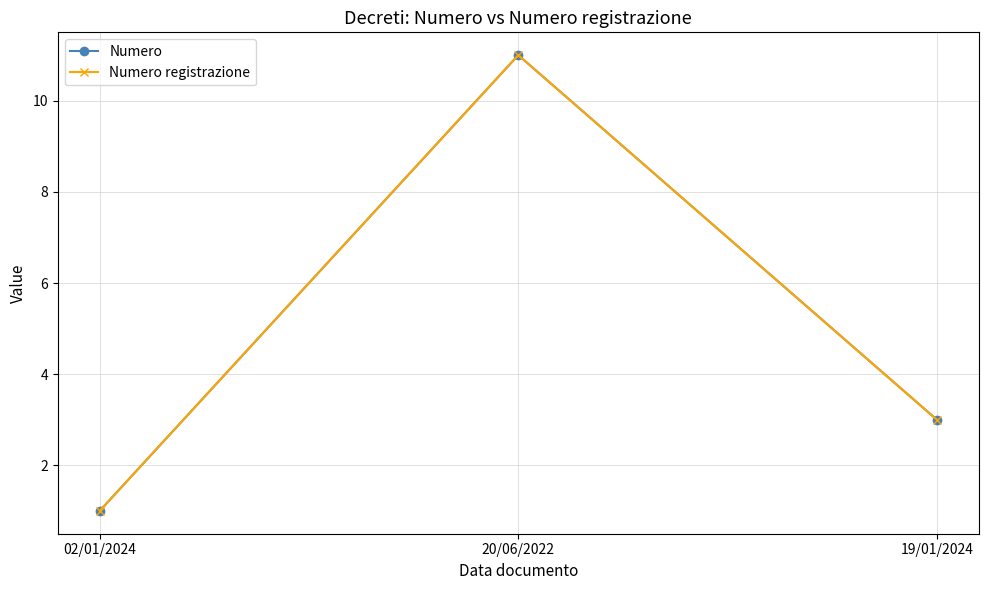

At which label does Numero registrazione first exceed 3?

20/06/2022